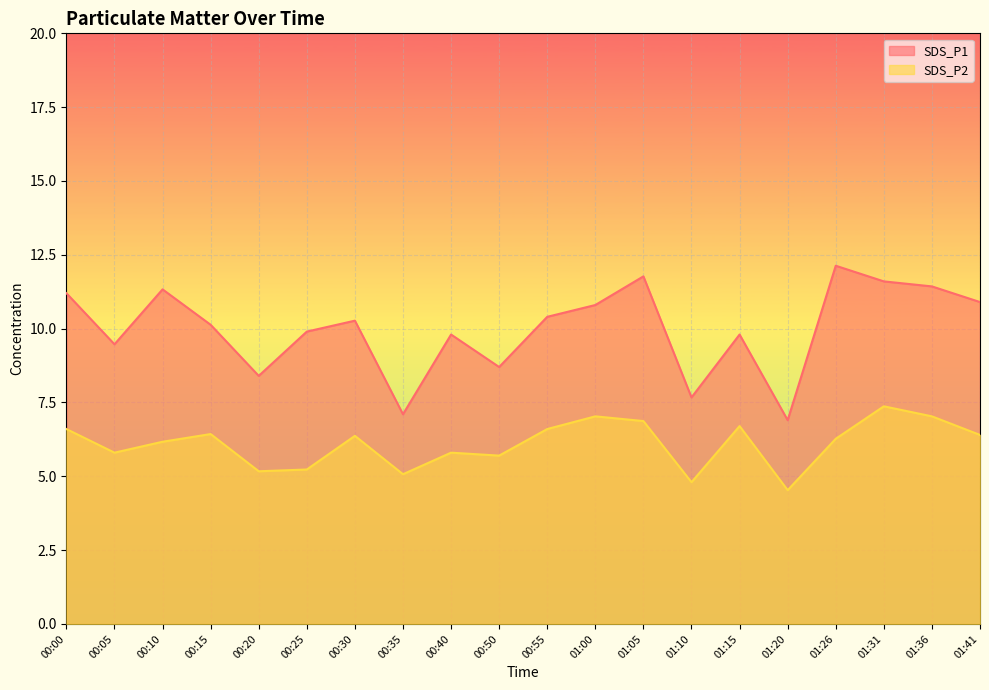

What is the total value across all series at 01:26?

18.4